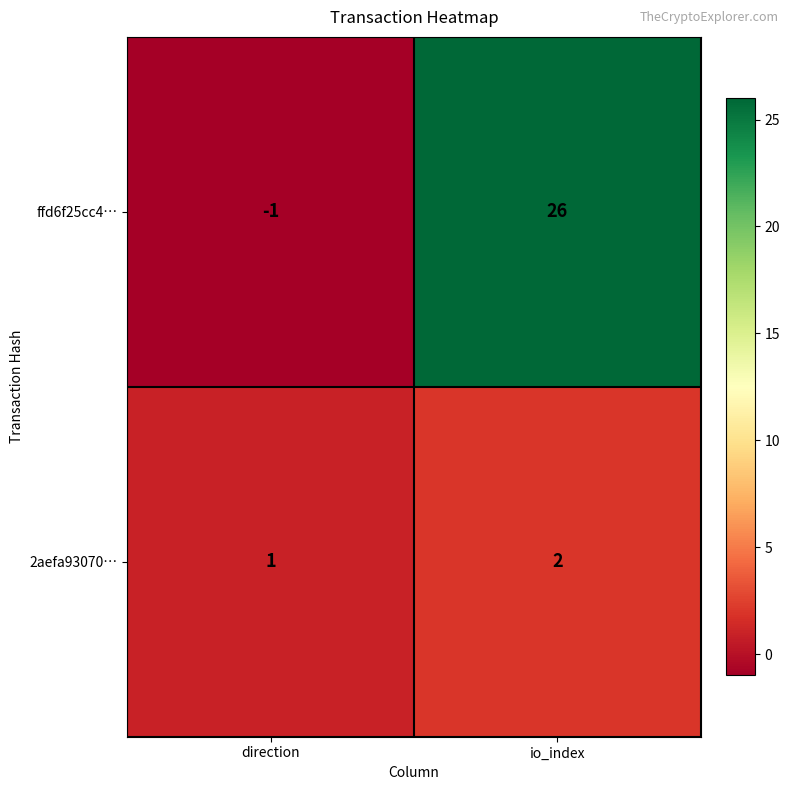

Reading left to right, extract all data points from this chart.

ffd6f25cc4…: direction=-1	io_index=26
2aefa93070…: direction=1	io_index=2